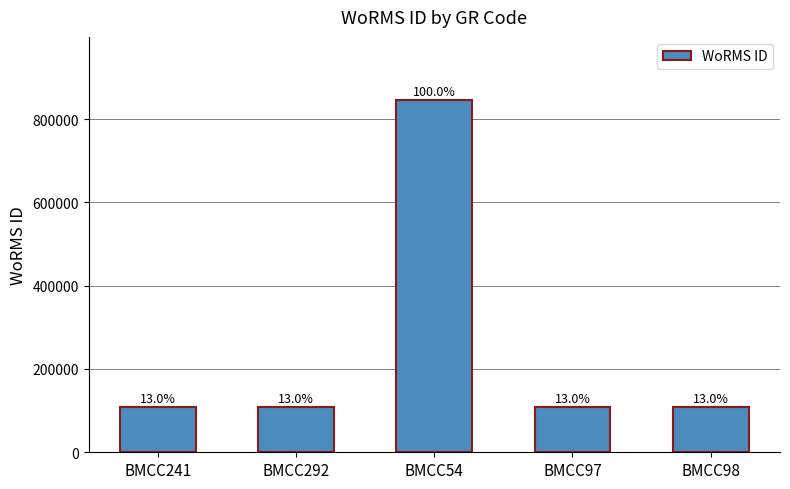

Are the bars horizontal?

No